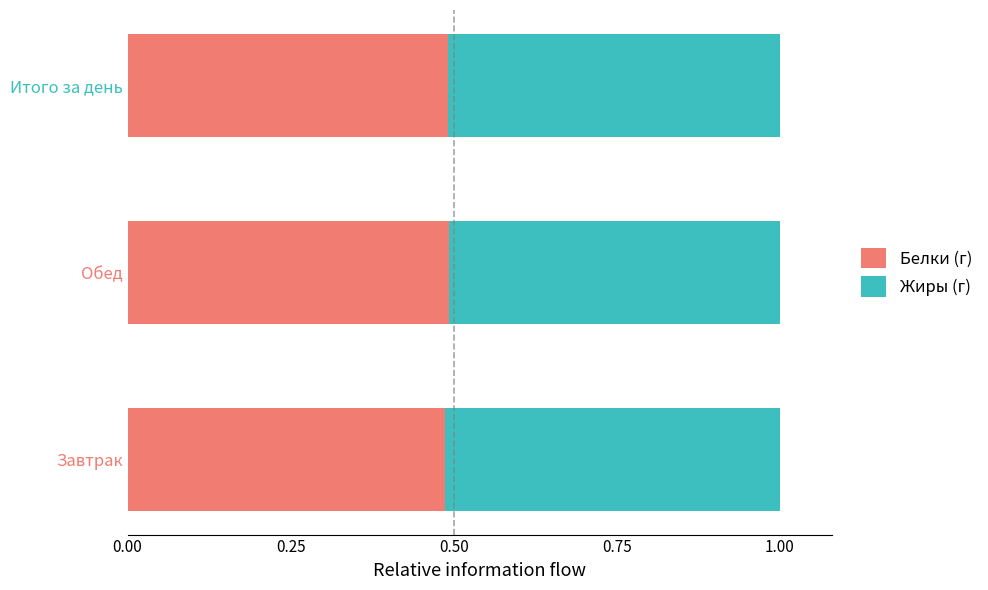

What is the total value across all series at Итого за день?

1.0